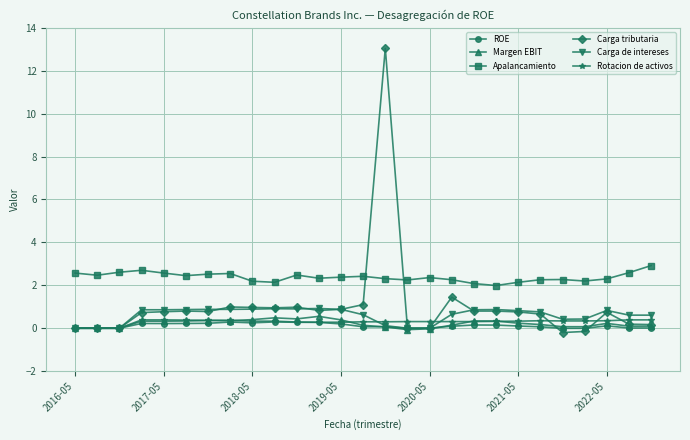

True or false: ROE has more than 0 interior local peaks.

True